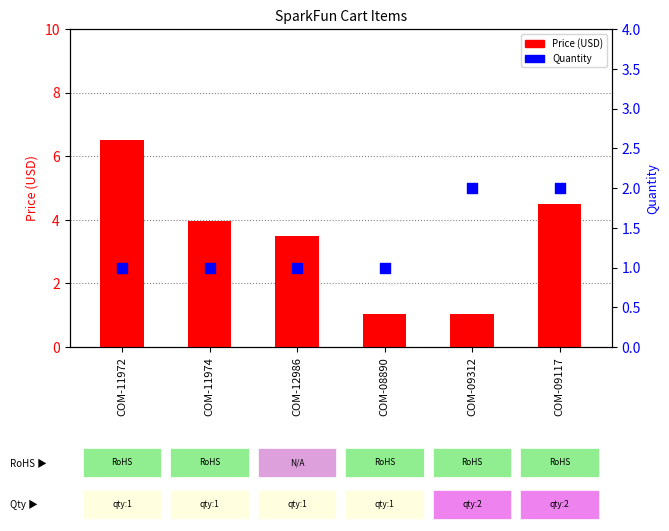

At how many categories does at least one series exceed 4?

2